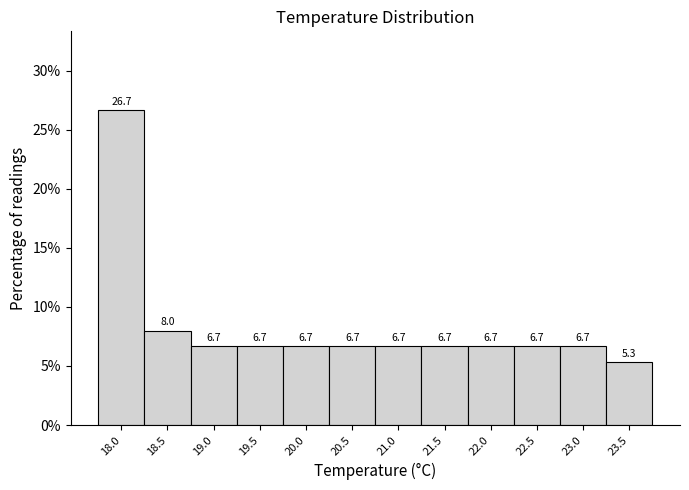

Reading left to right, what are all the values shown in this chart?

18.0=26.7	18.5=8.0	19.0=6.7	19.5=6.7	20.0=6.7	20.5=6.7	21.0=6.7	21.5=6.7	22.0=6.7	22.5=6.7	23.0=6.7	23.5=5.3